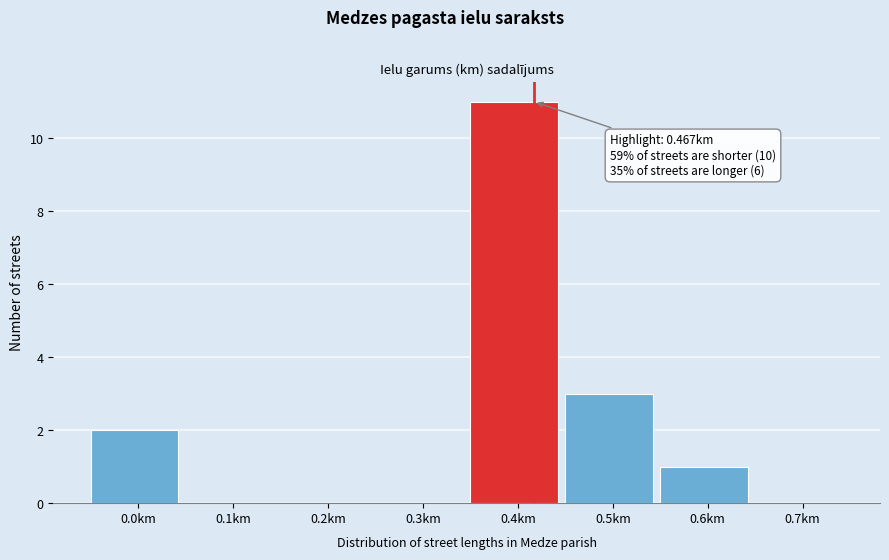

Reading right to left, list all the values displayed in this chart.

0.7km=0	0.6km=1	0.5km=3	0.4km=11	0.3km=0	0.2km=0	0.1km=0	0.0km=2